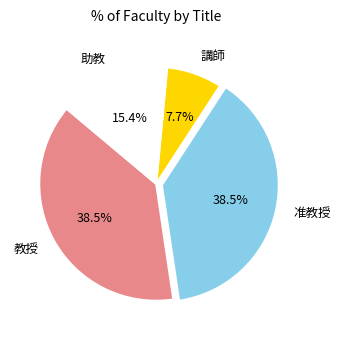

Is there a majority slice in this chart?

No